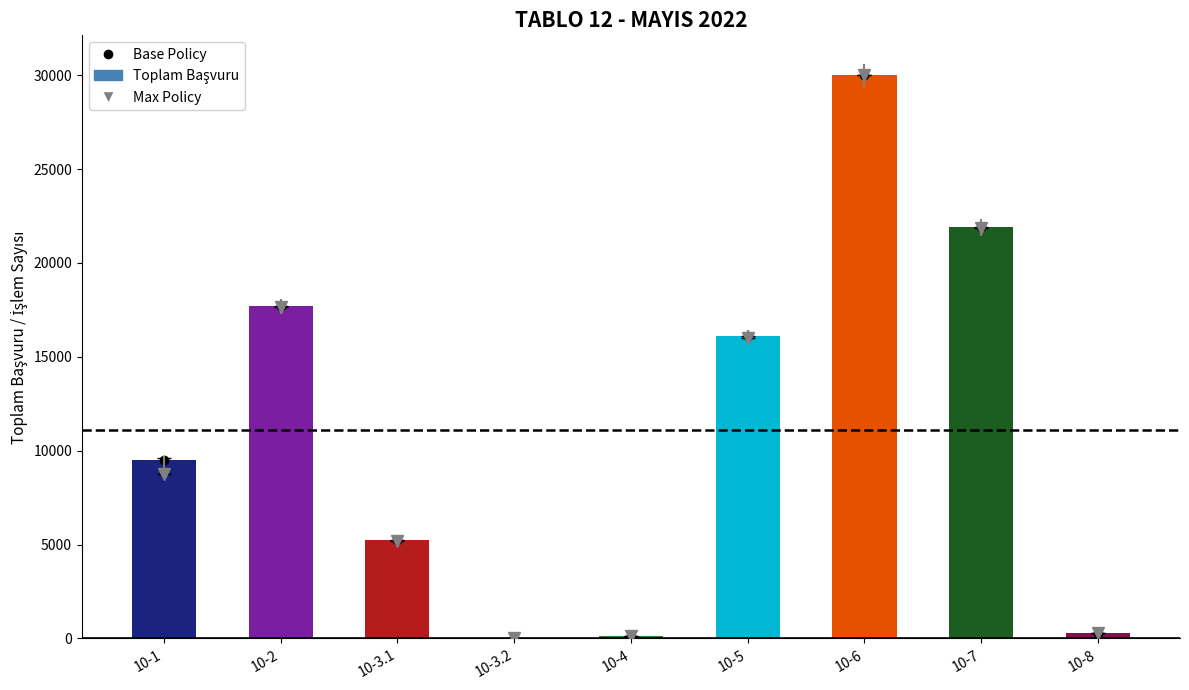

How many data points are less than 9523?

4